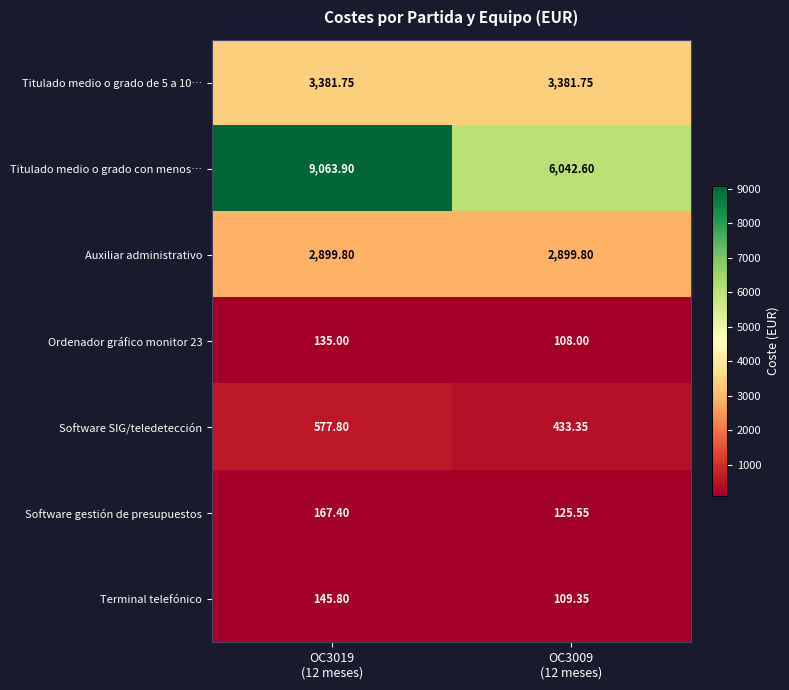

Which series has the largest total across all categories?

Titulado medio o grado con menos…